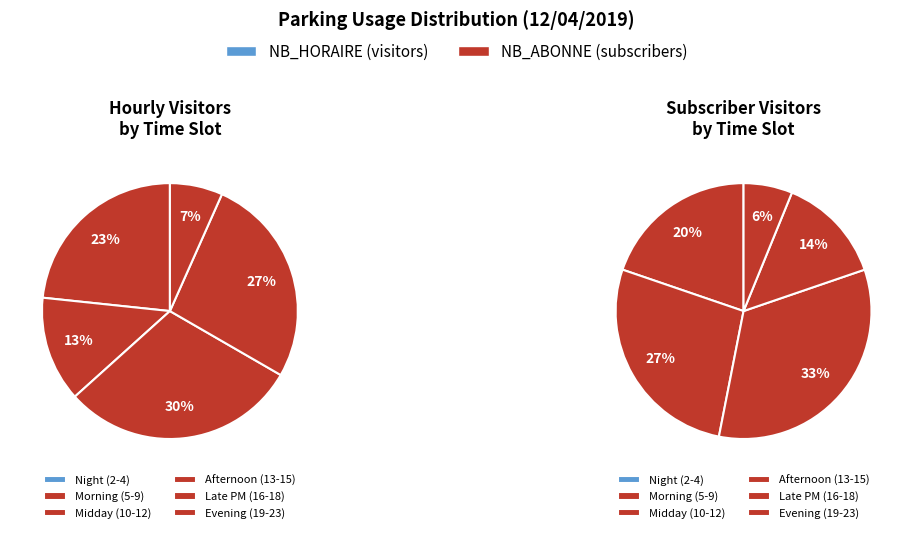

How much of the chart is everything except 9?

96.7%